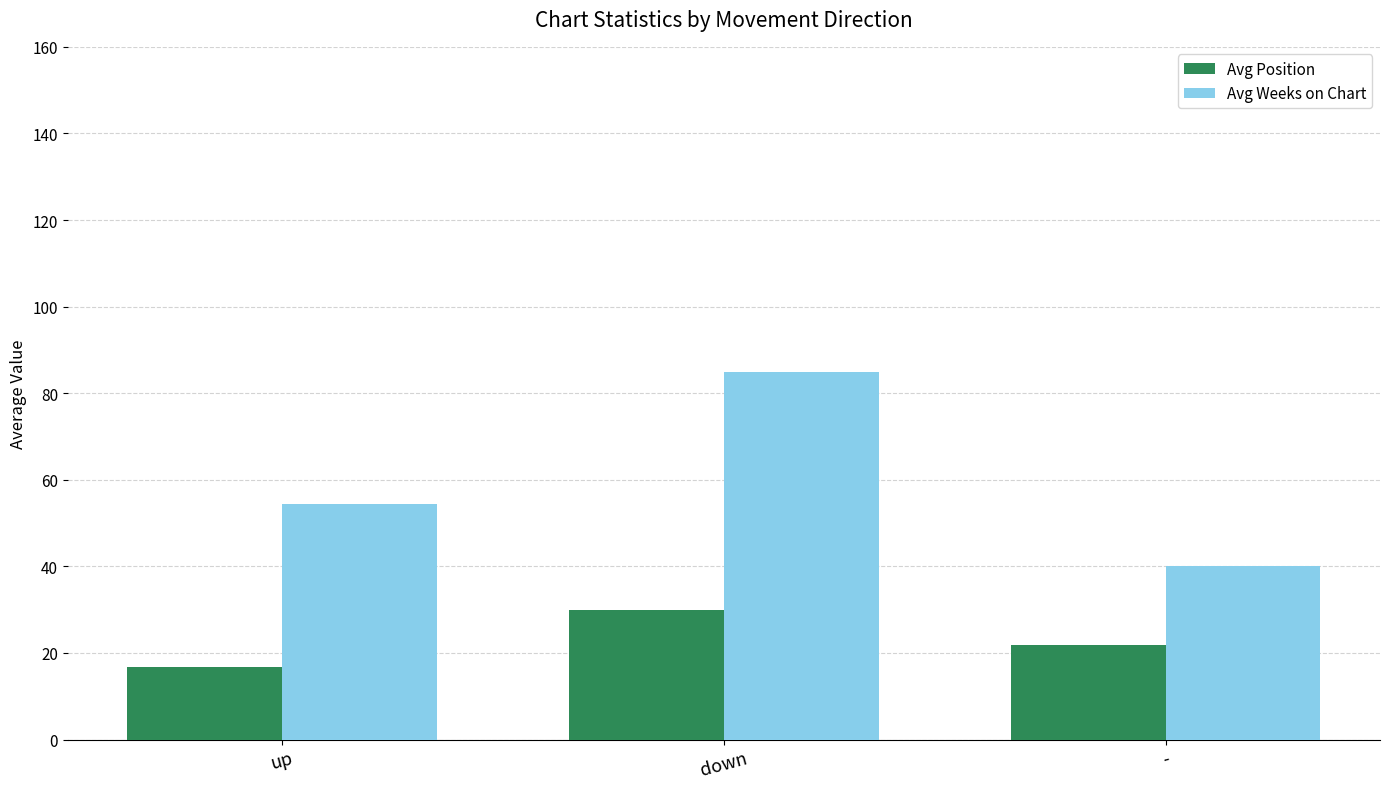

At which category is the sum across all series the highest?

down